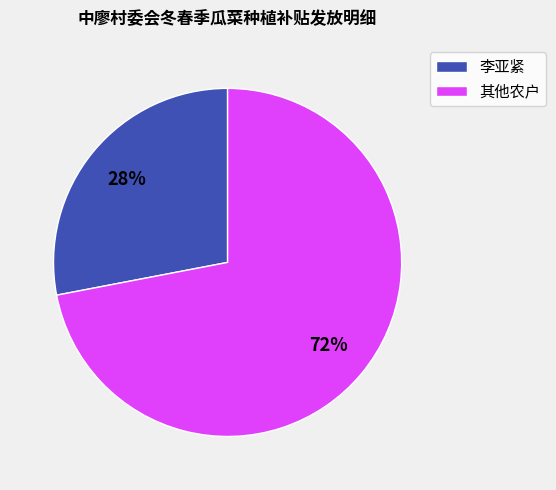

Which category has the biggest portion of the pie?

其他农户